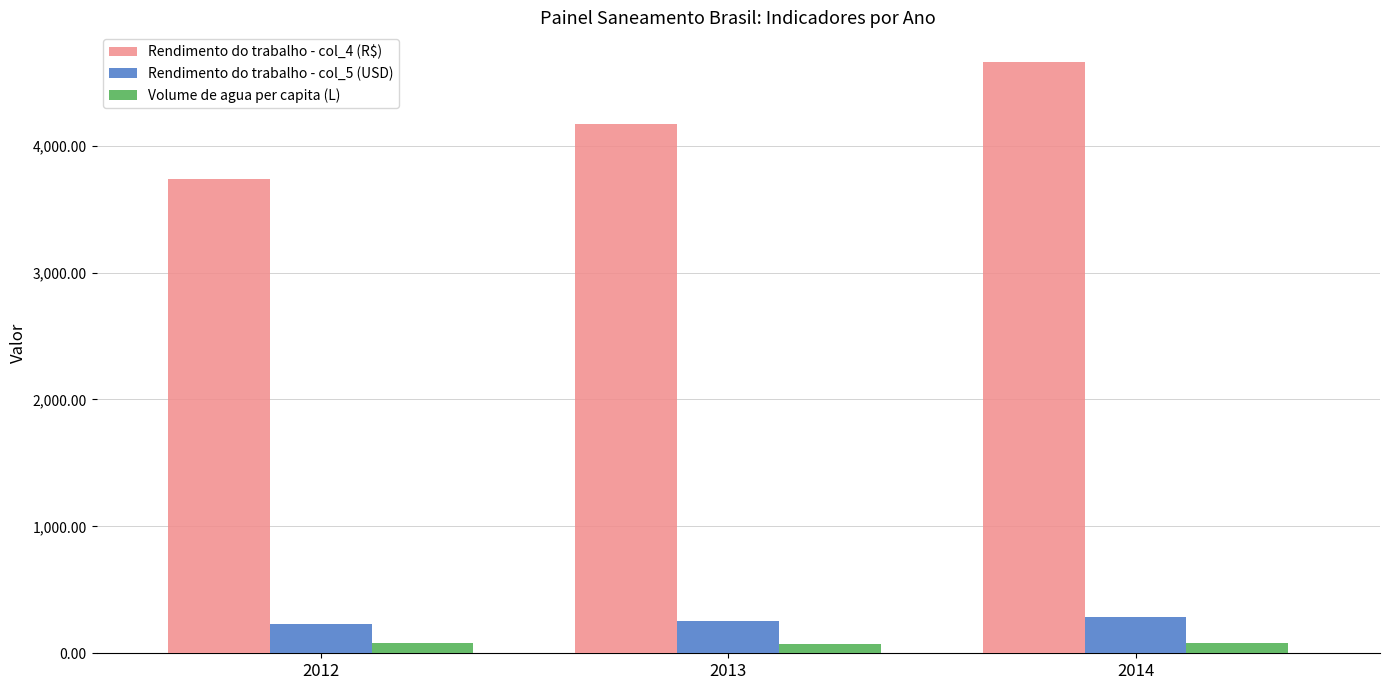

At how many categories does at least one series exceed 3401?

3